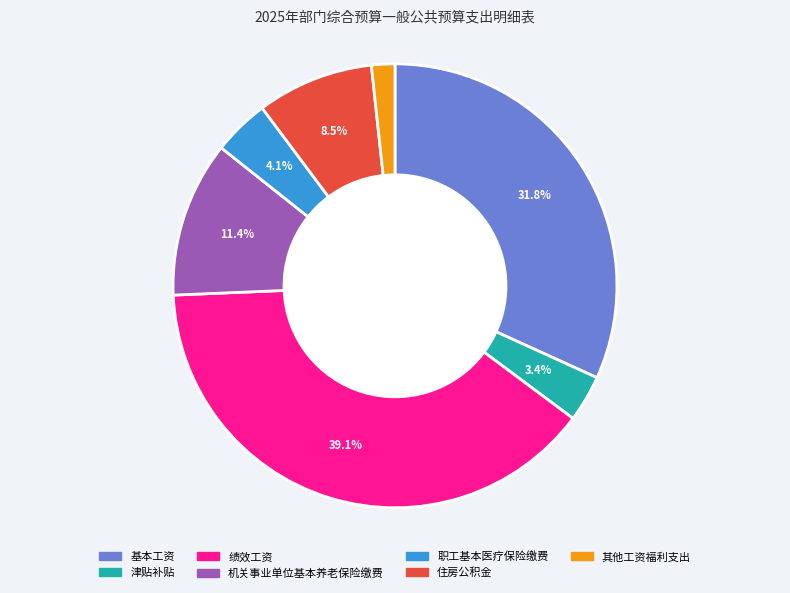

True or false: 绩效工资 accounts for 39% of the total.

True